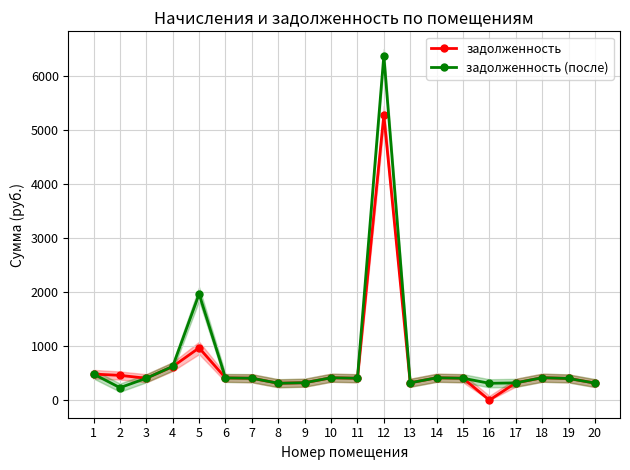

Reading left to right, what are all the values shown in this chart?

задолженность: 482.3	458.7	405.0	621.1	966.9	411.2	405.7	312.6	322.2	414.0	405.0	5269.4	321.0	413.3	405.7	0.0	319.5	414.7	401.6	315.8
задолженность (после): 482.3	231.1	405.0	623.8	1963.1	411.2	405.7	312.6	322.5	414.0	405.3	6369.0	320.9	413.3	405.7	311.9	319.5	415.0	401.6	315.3